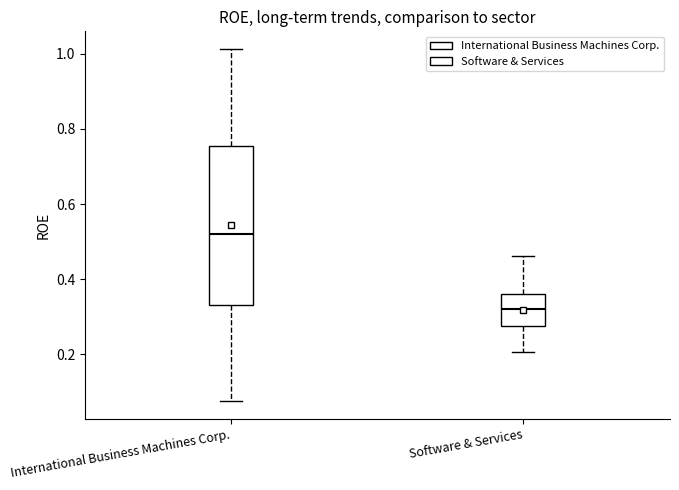

Reading left to right, read every box against the y-axis: the position of its median line, the range the box covers, and the ends of its whiskers. The values are not printed on the chart, so give them approximately, as read against the axis.

International Business Machines Corp.: median 0.52, box 0.32 to 0.76, whiskers 0.08 to 1.02
Software & Services: median 0.32, box 0.28 to 0.36, whiskers 0.20 to 0.46